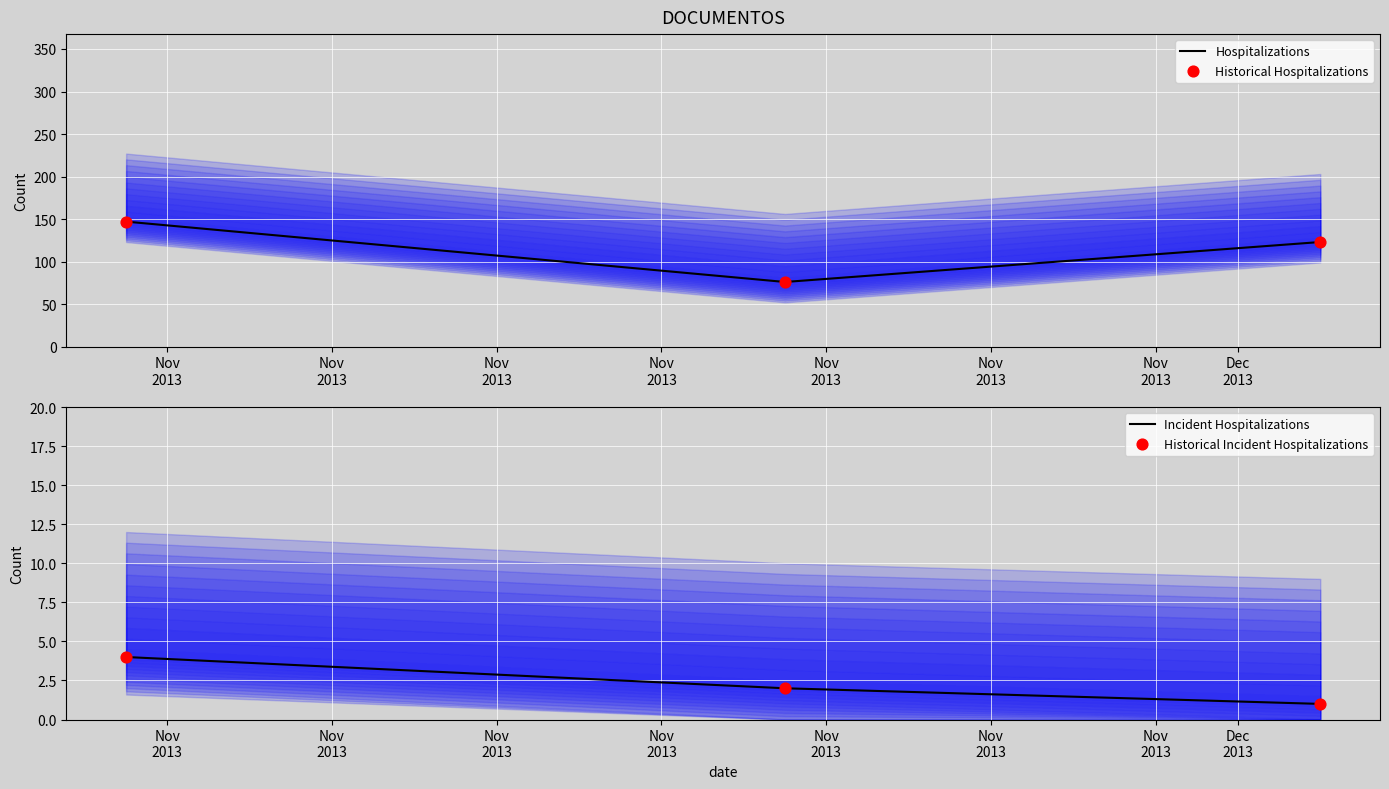

What are all the series names shown in the legend?

Hospitalizations, Historical Hospitalizations, Incident Hospitalizations, Historical Incident Hospitalizations